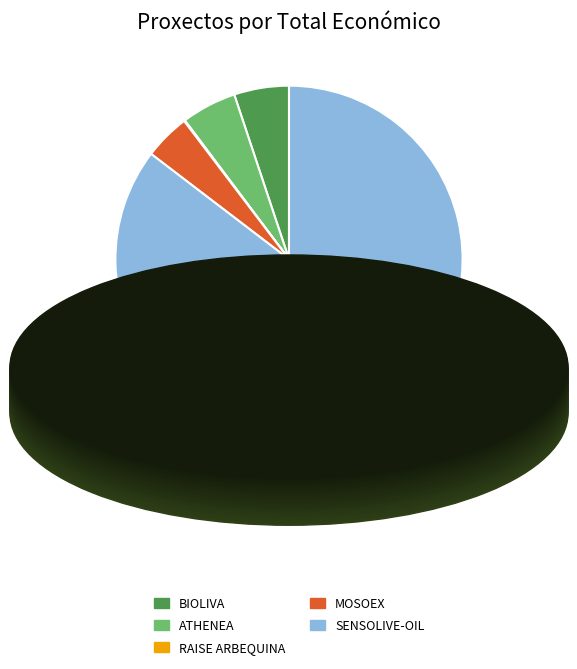

Is the sum of SENSOLIVE-OIL and ATHENEA greater than half?

Yes